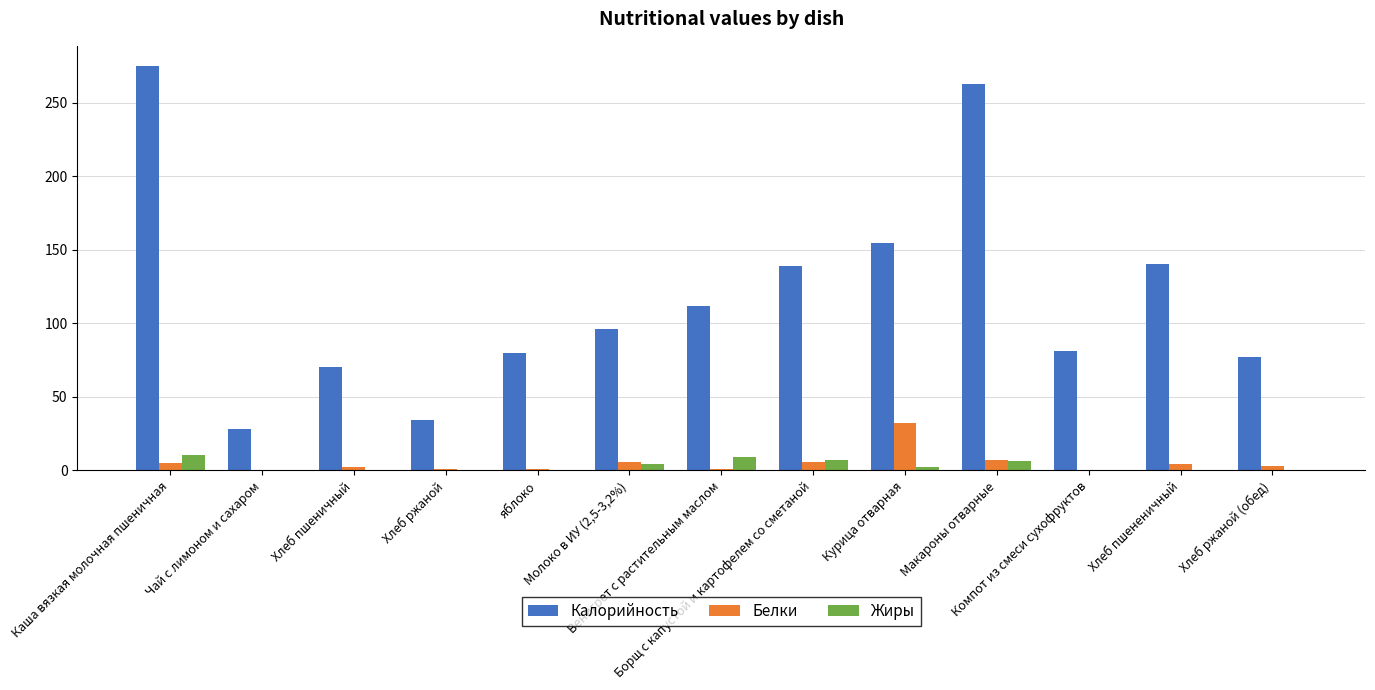

How many series are shown in this chart?

3